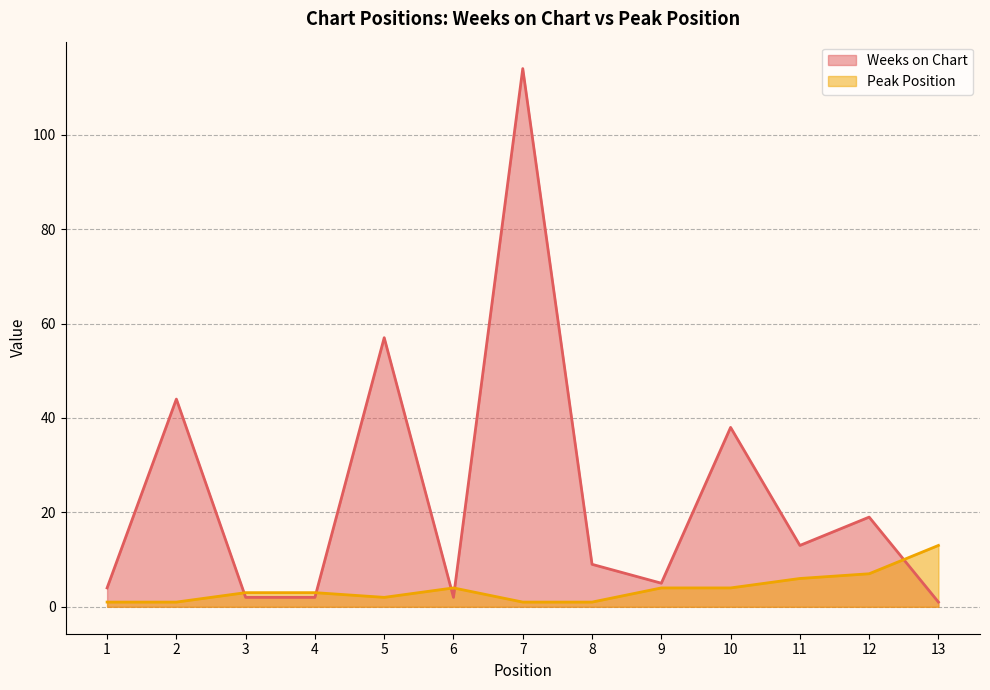

What is the highest value of the Peak Position series?

13